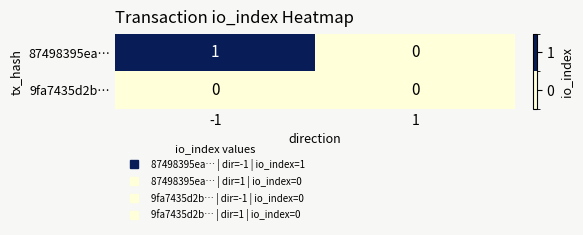

How many categories are shown in the chart?

2